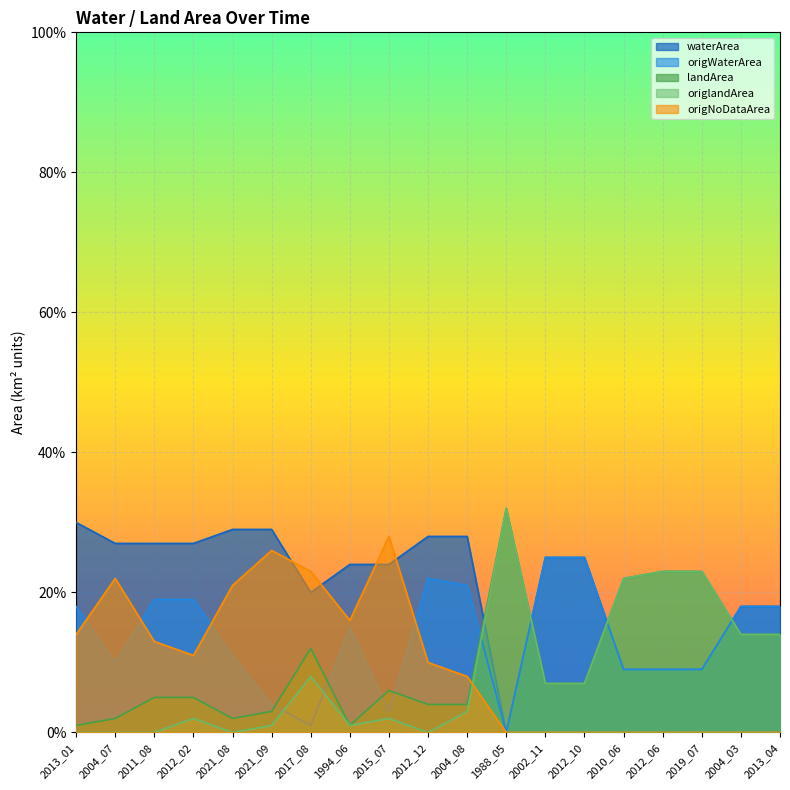

What position from the right is 2004_03?

2